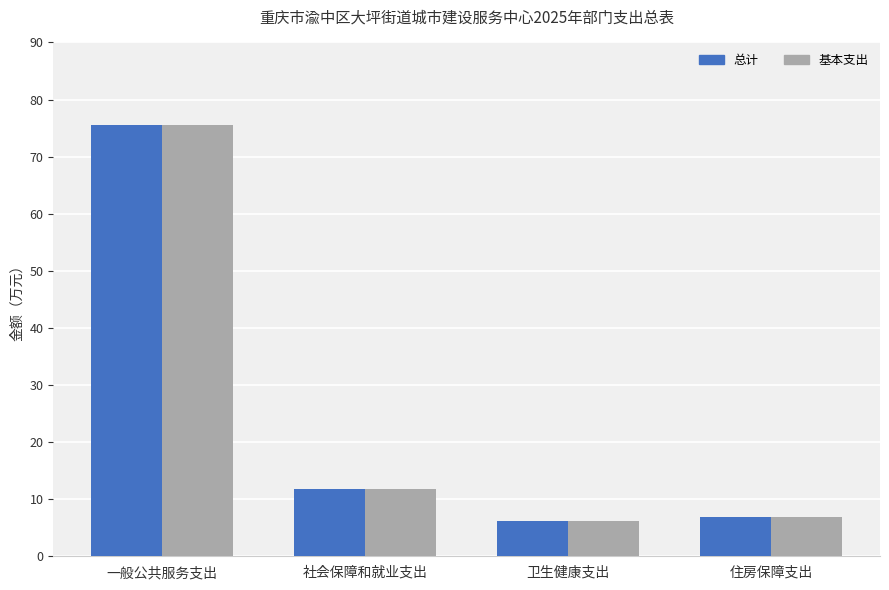

How many series are shown in this chart?

2